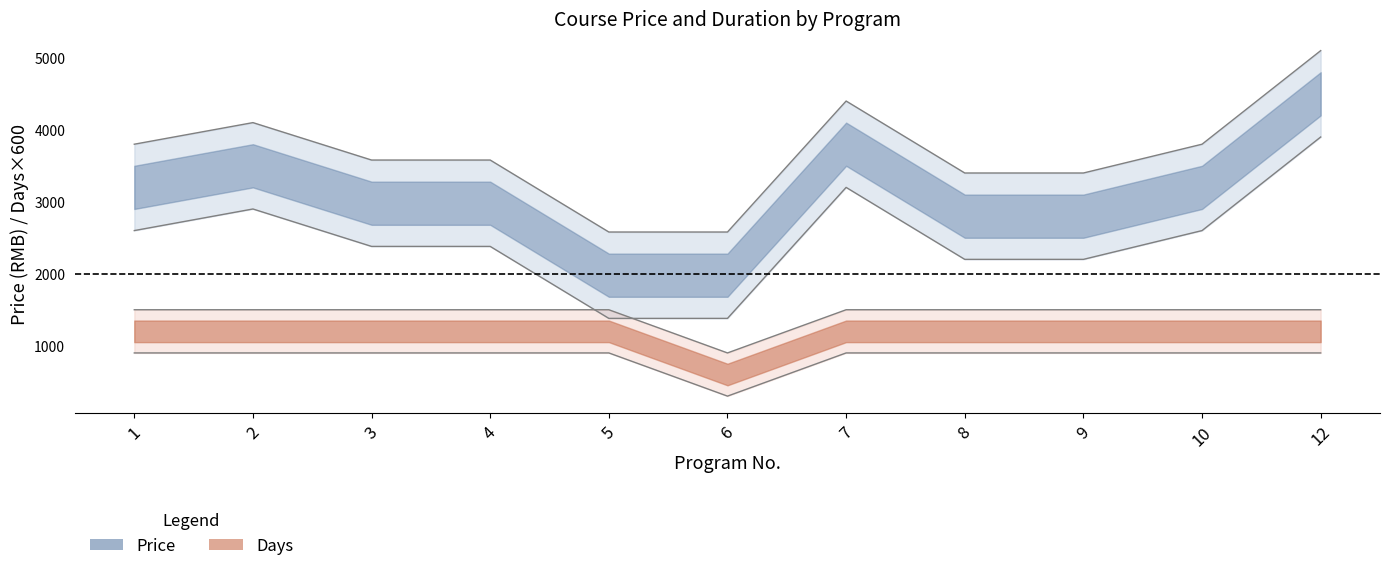

True or false: Days and Price intersect in this chart.

False